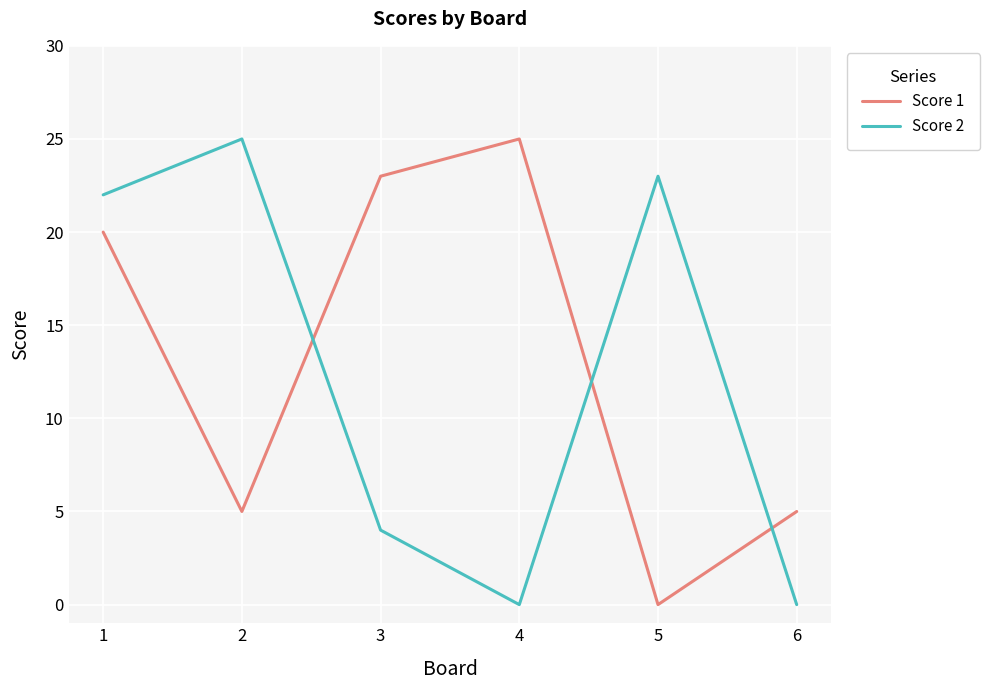

True or false: Score 1 has more than 2 points higher than both neighbors.

False